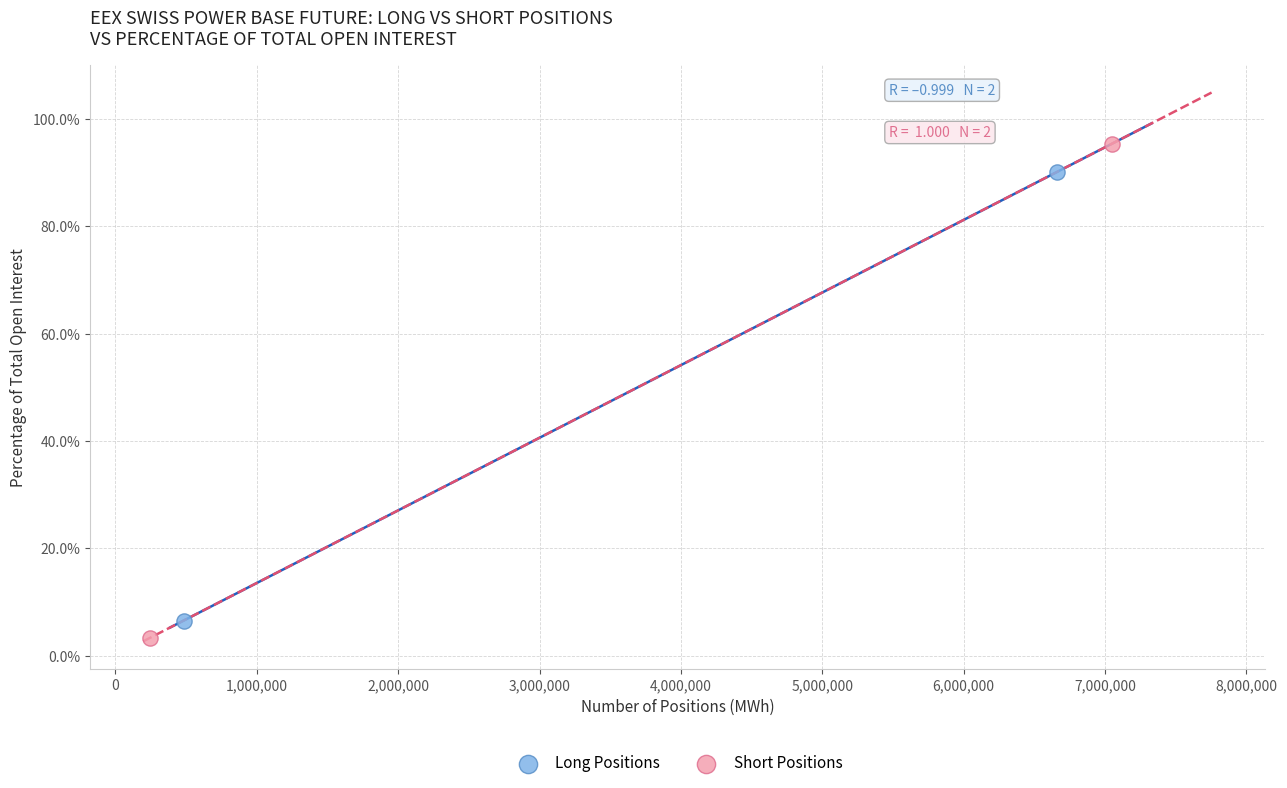

What are all the series names shown in the legend?

Long Positions, Short Positions